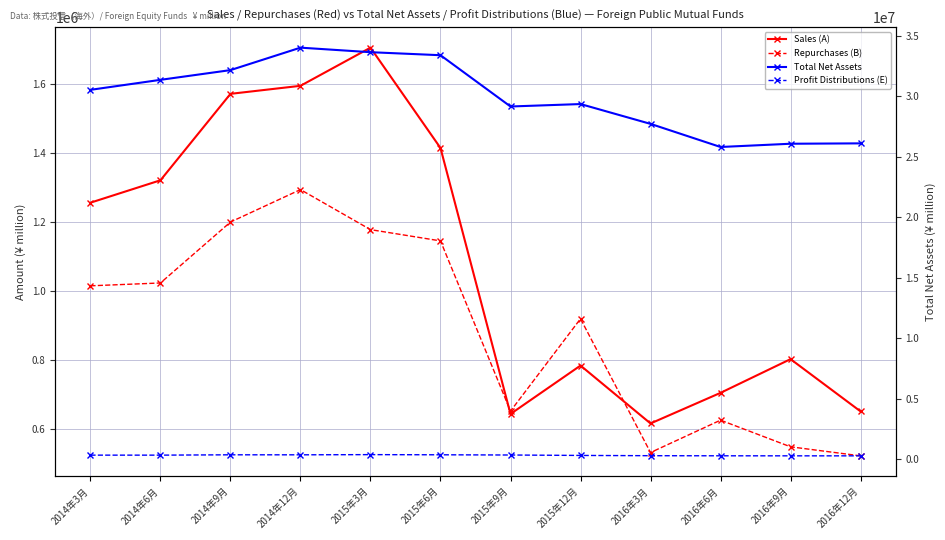

What is the sum of the Sales (A) values at 2015年3月 and 2015年9月?

2349794